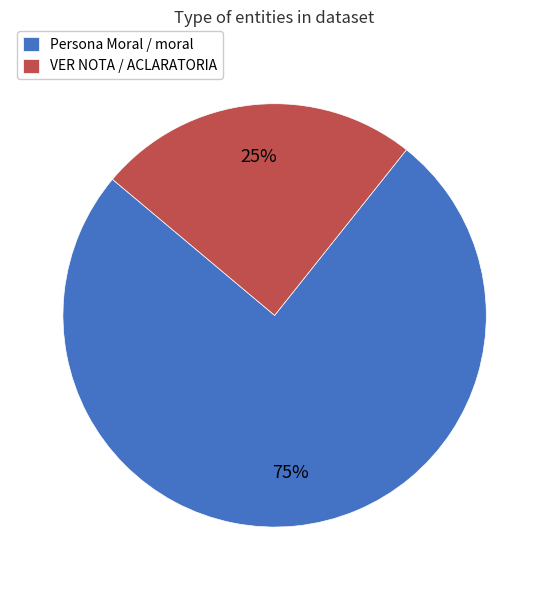

Between VER NOTA / ACLARATORIA and Persona Moral / moral, which is larger?

Persona Moral / moral